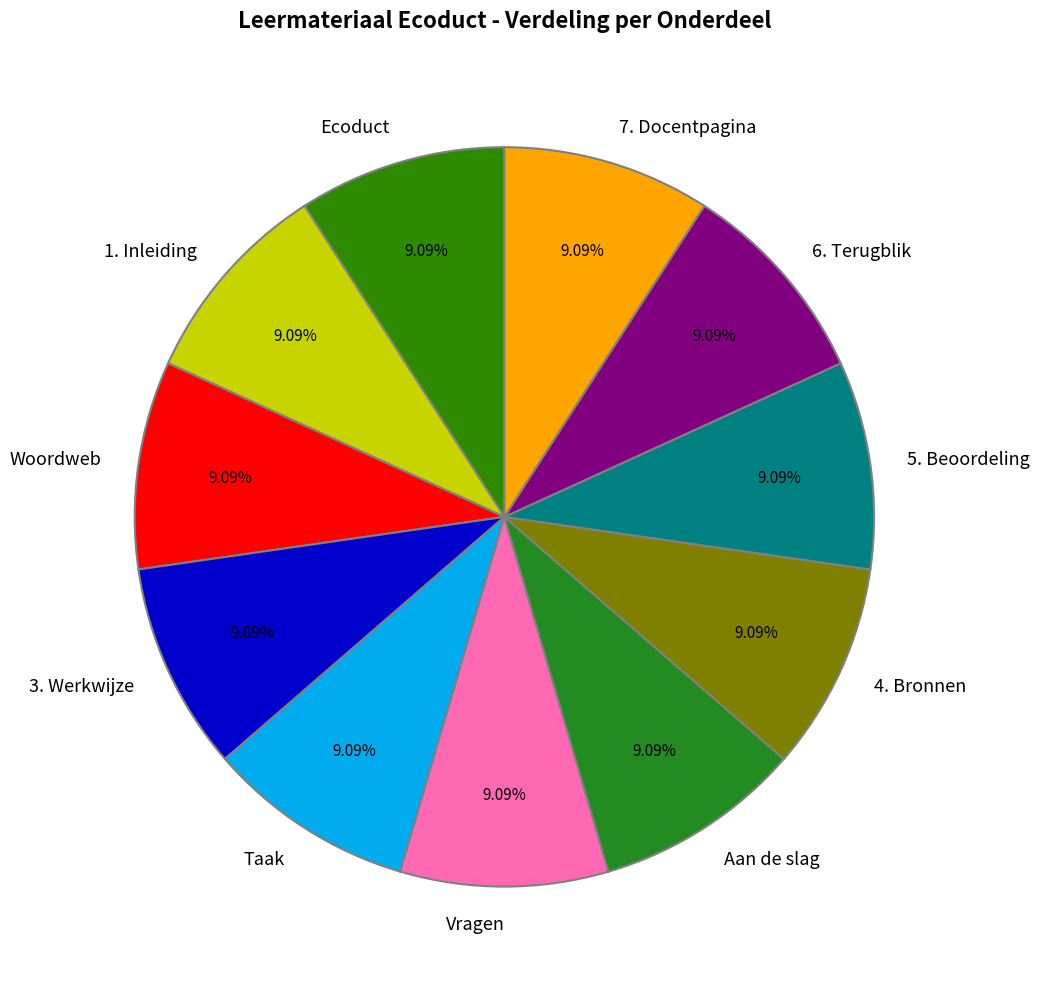

The 7. Docentpagina slice represents 9% of the pie. True or false?

True